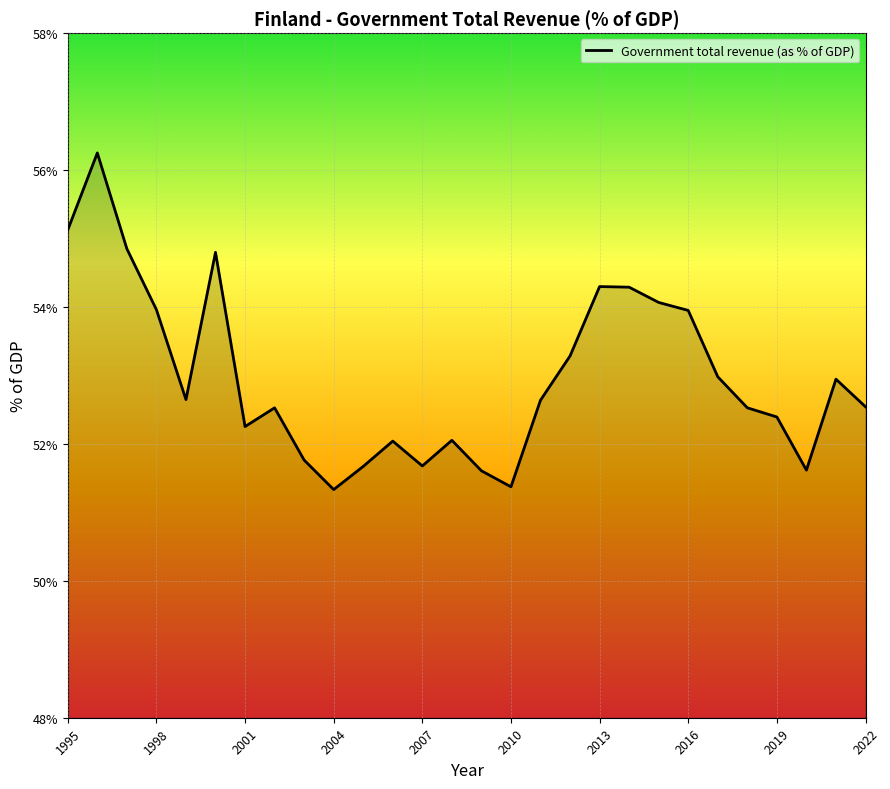

What is the minimum value shown in the chart?

51.3